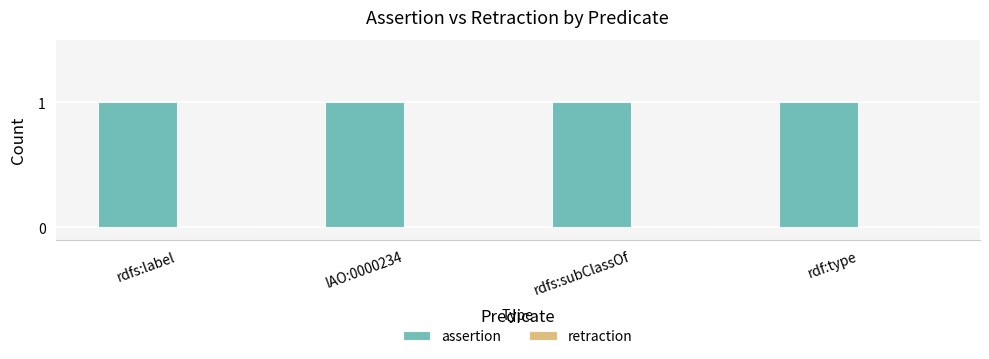

What is the total value across all series at rdfs:label?

1